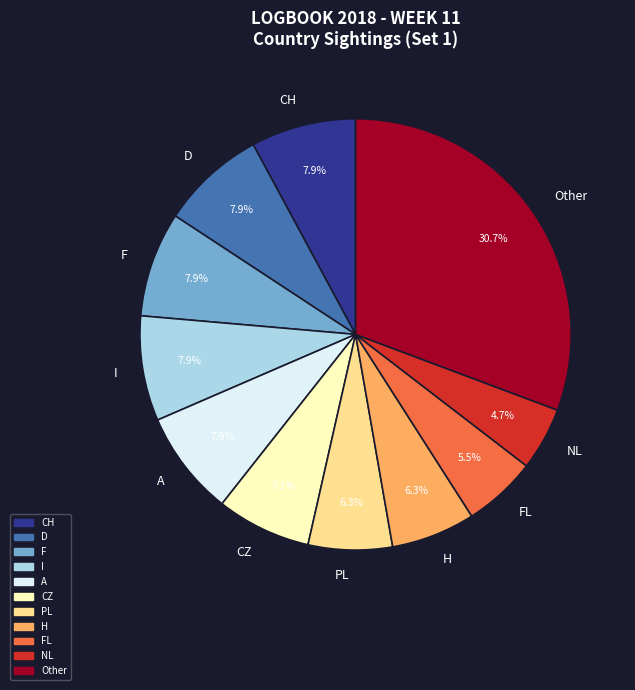

How many slices are in this pie chart?

11